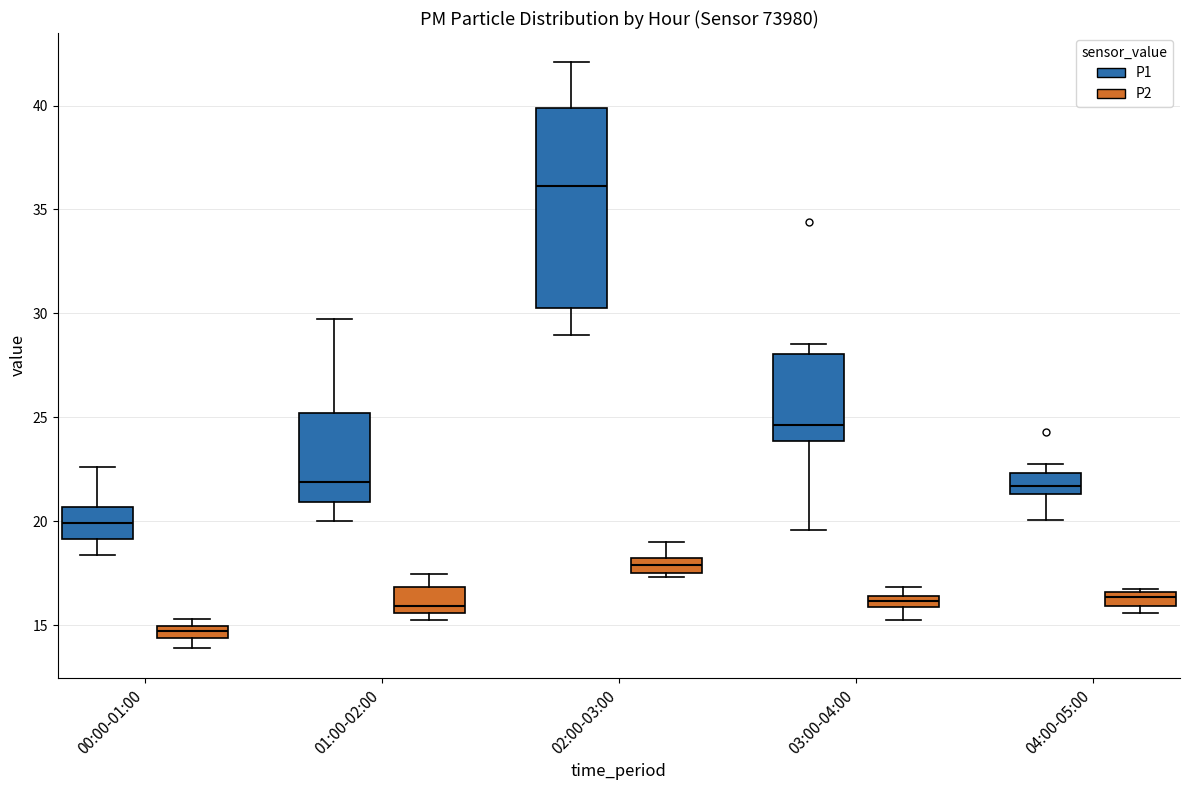

Where does the lower whisker of the box for 04:00-05:00 (P1) end on the y-axis? The values are not printed on the chart, so give them approximately, as read against the axis.

20.0